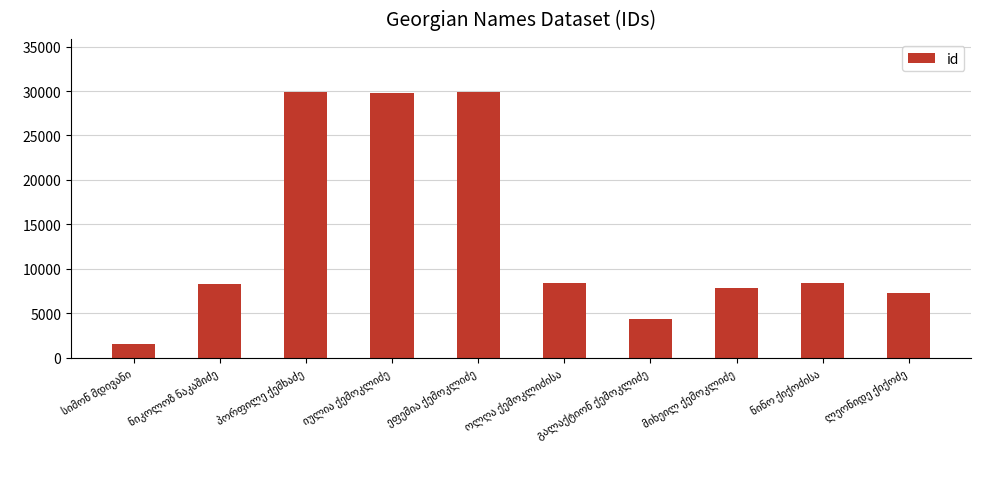

Does the chart contain any negative values?

No